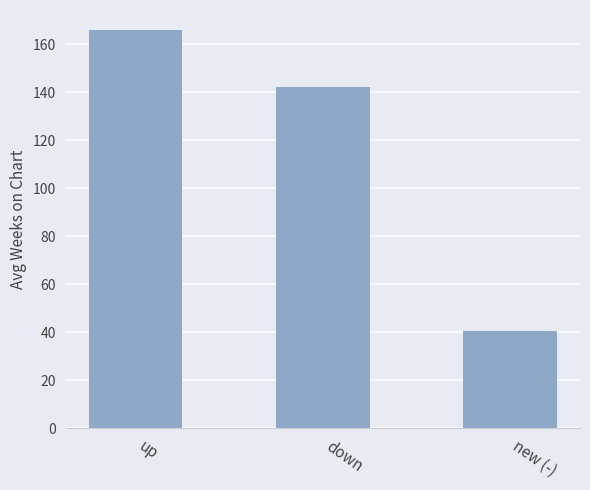

Where does the data first go above 142?

up